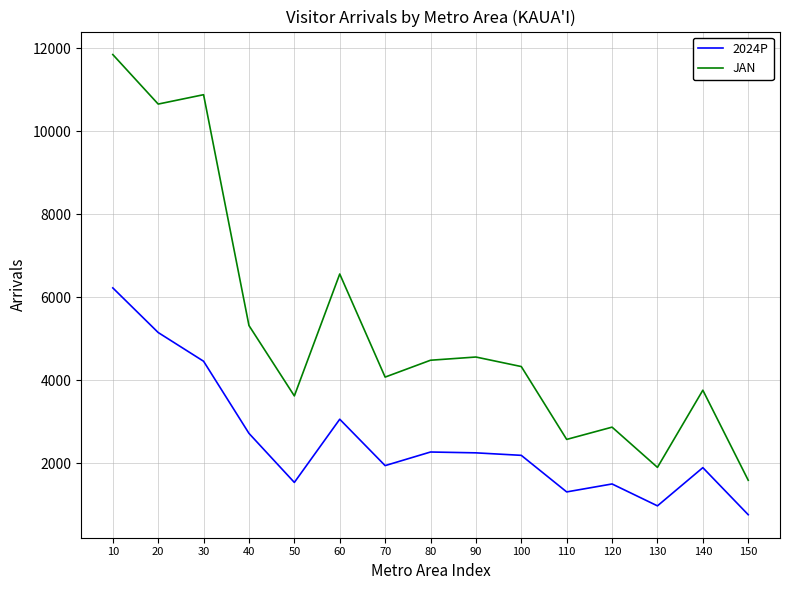

True or false: JAN and 2024P intersect in this chart.

False